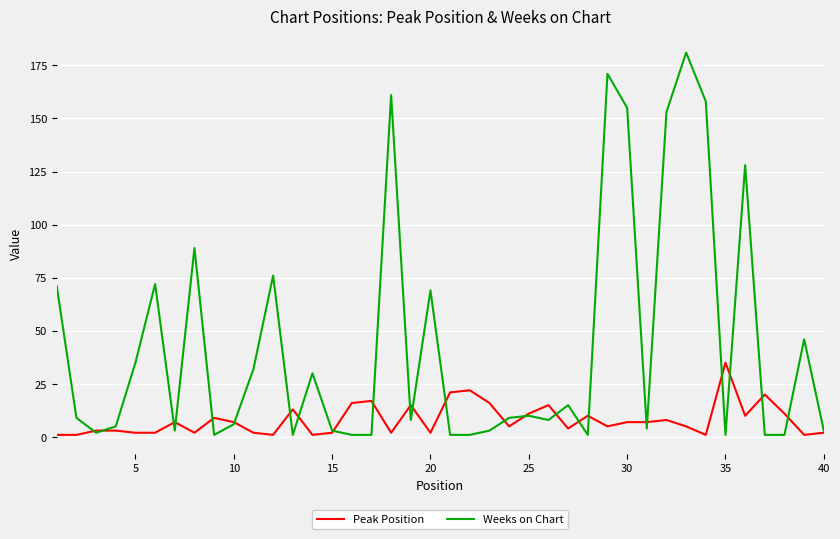

List the series in order of their overall mean, lowest first.

Peak Position, Weeks on Chart